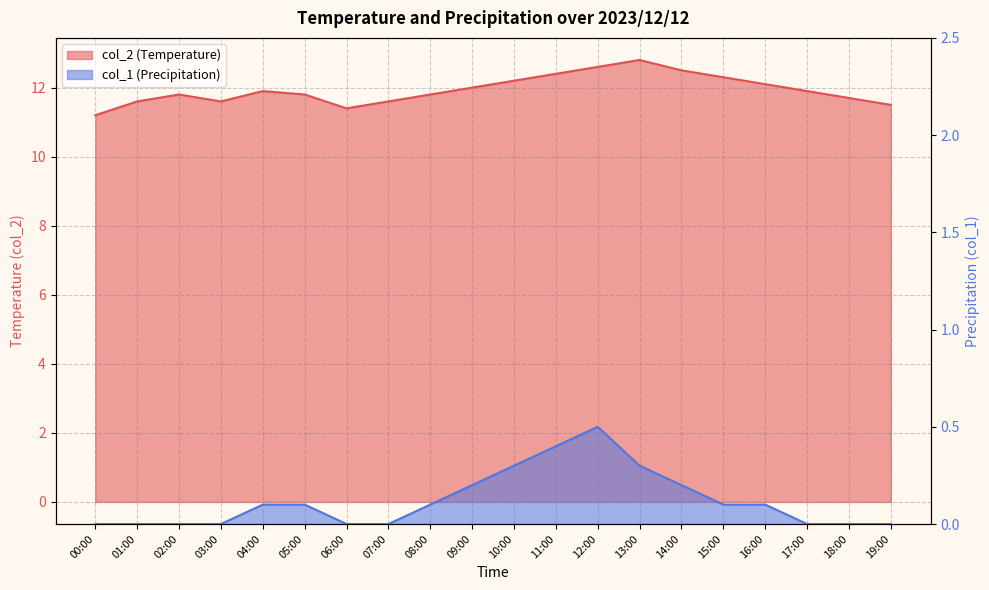

Rank the series at 13:00 from lowest to highest value.

col_1, col_2